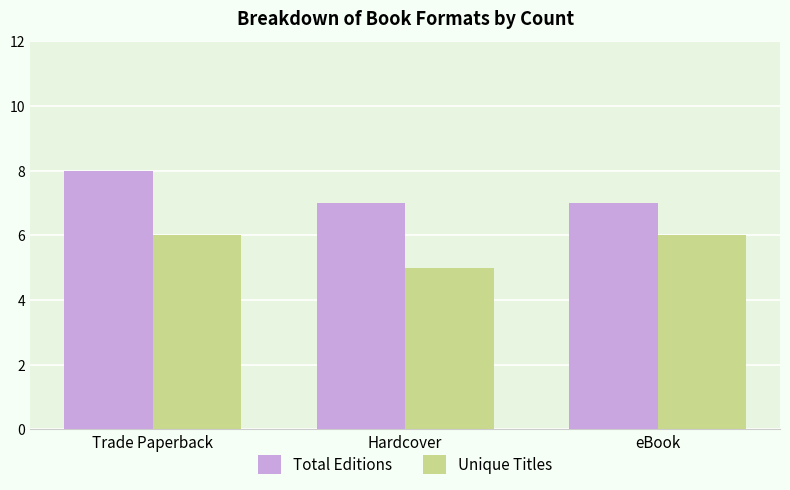

True or false: Total Editions has a value of 4 at Trade Paperback.

False